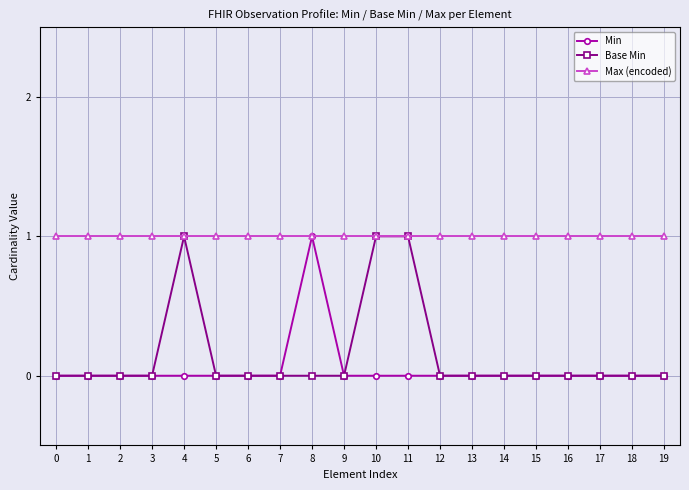

How many series are shown in this chart?

3